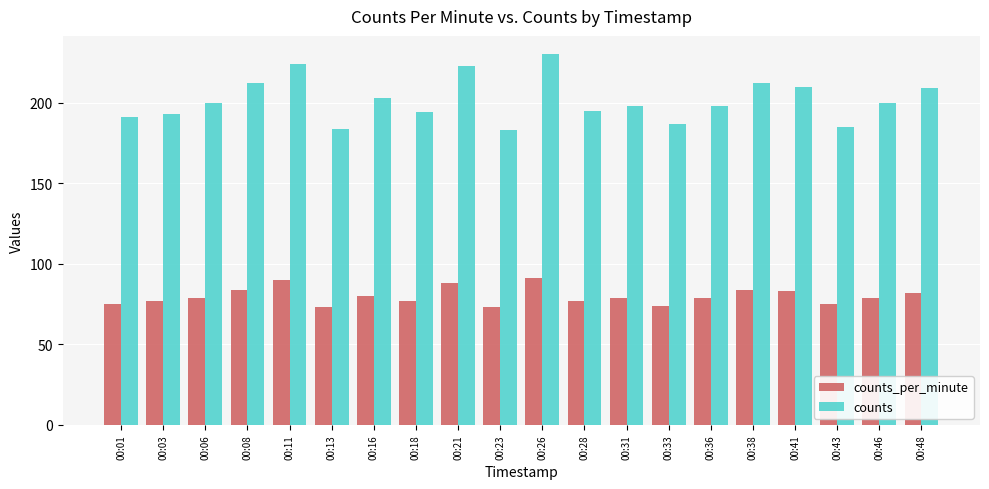

Rank the series by their maximum value, from highest to lowest.

counts, counts_per_minute